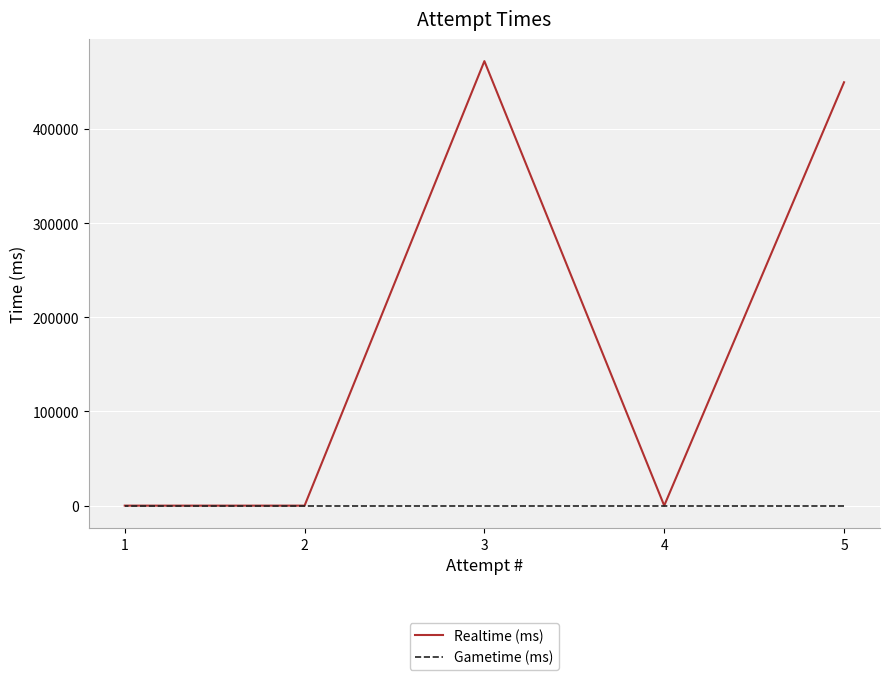

What is the average value of the Realtime (ms) series?

184311